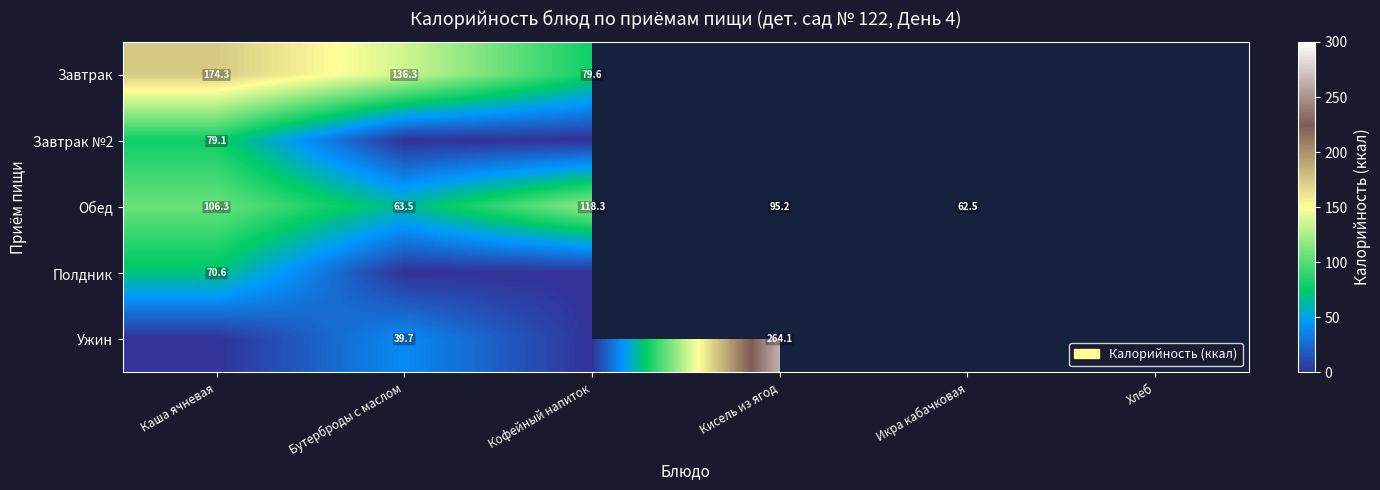

Count the number of categories in the chart.

6